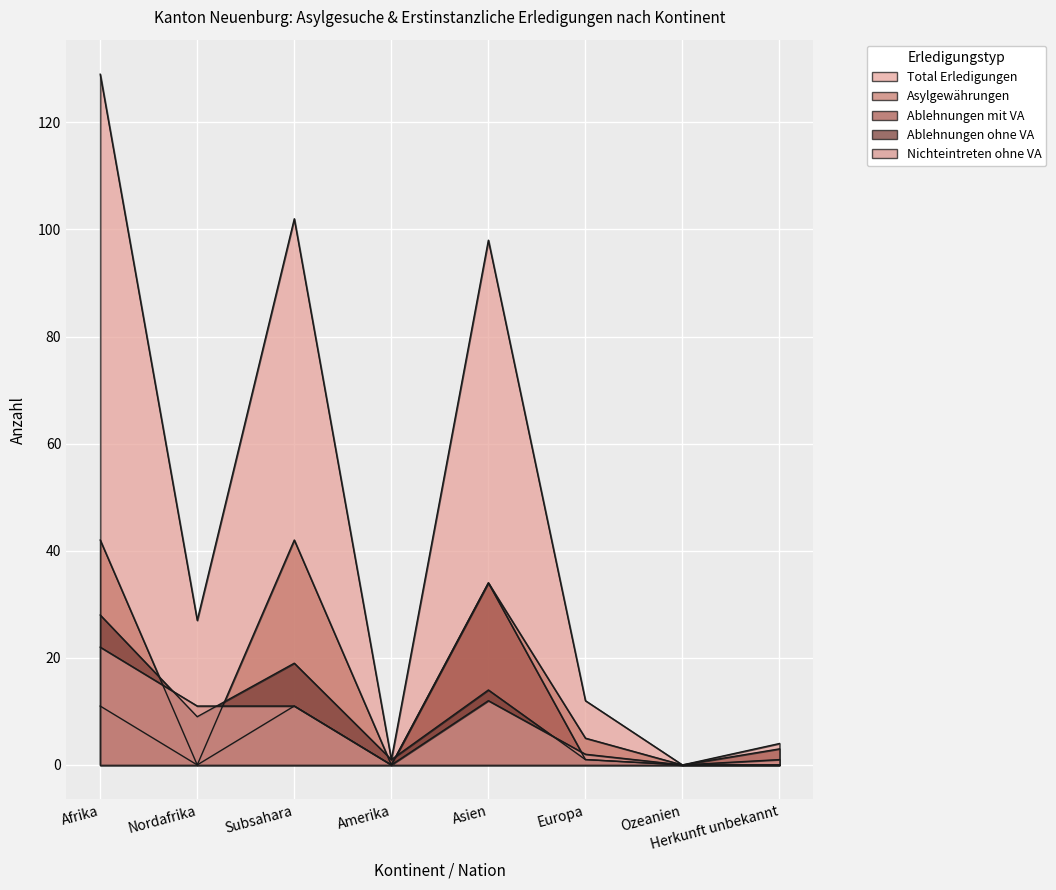

How many lines are shown in the chart?

5